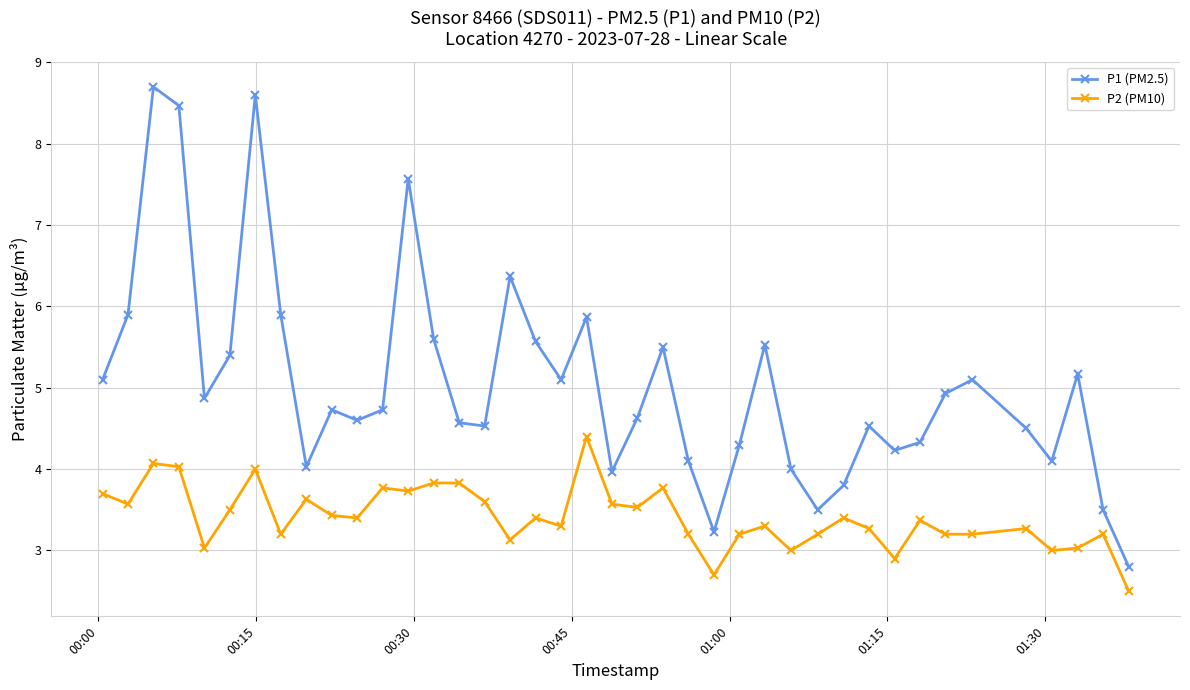

True or false: P1 (PM2.5) and P2 (PM10) intersect in this chart.

False